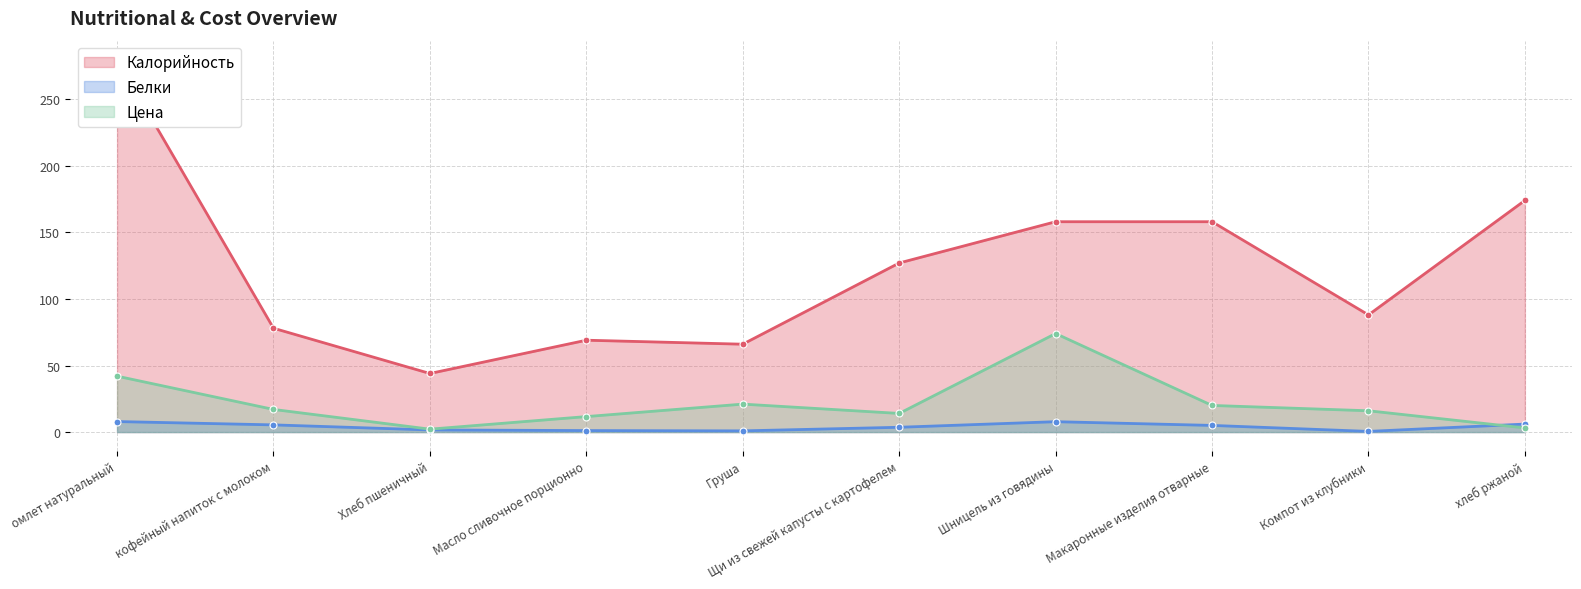

Does the chart display data point markers on the line(s)?

Yes